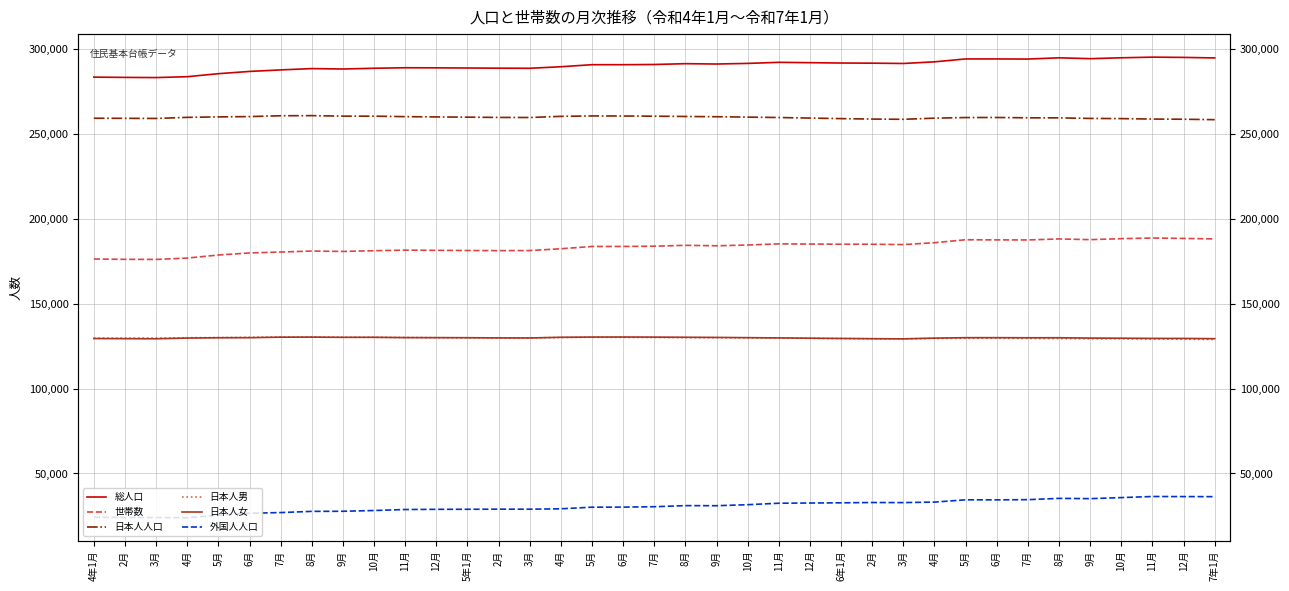

Which series has the largest range (max minus min)?

世帯数